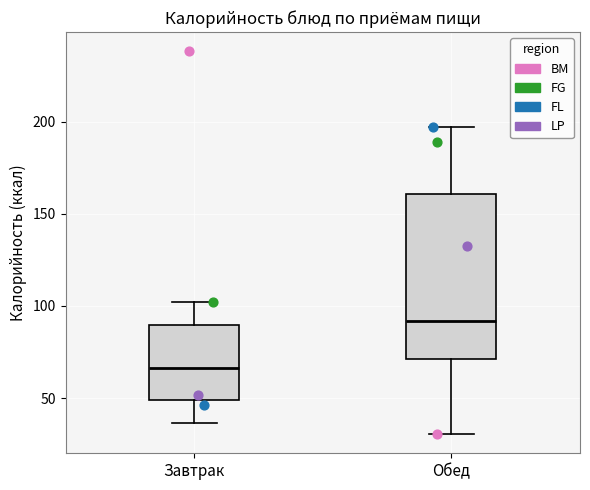

Which box's median line is the highest?

Обед